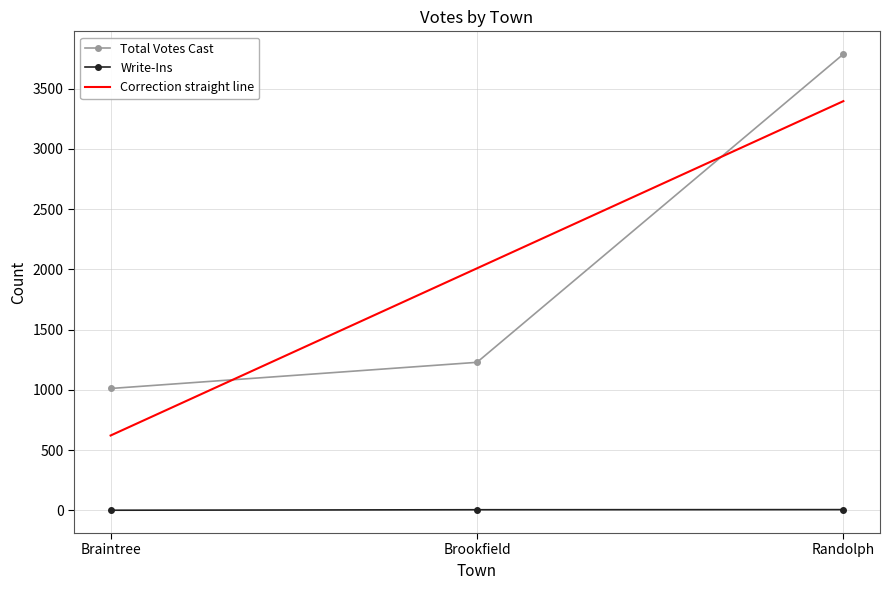

Does the chart have visible grid lines?

Yes